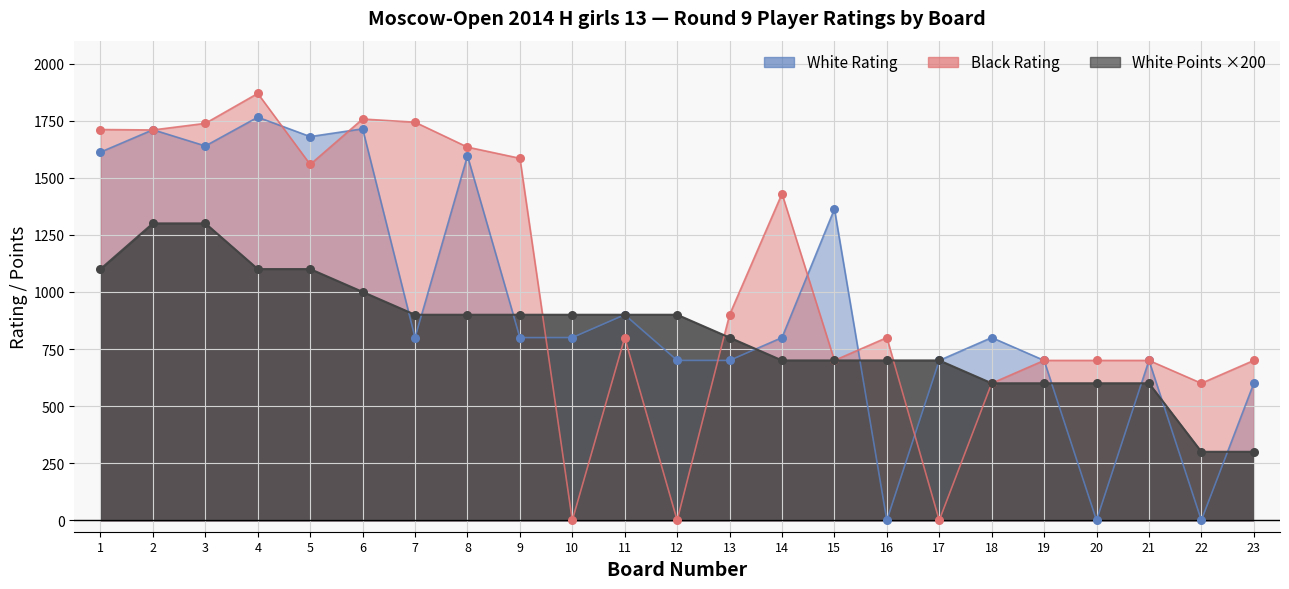

At which category is the sum across all series the highest?

4